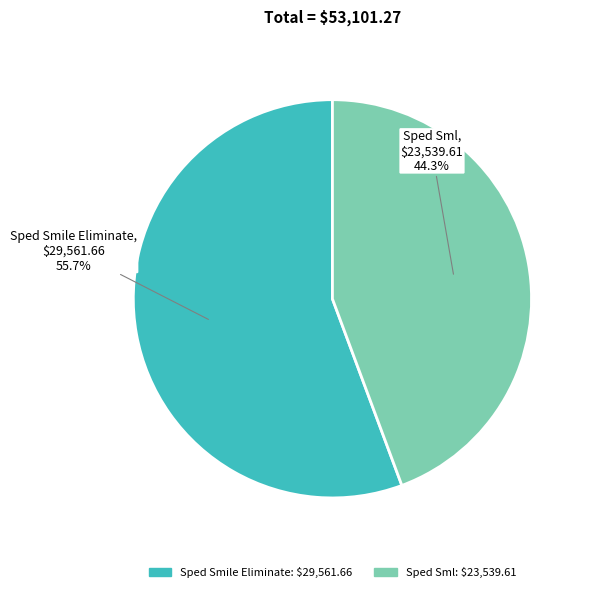

True or false: Sped Smile Eliminate accounts for 56% of the total.

True